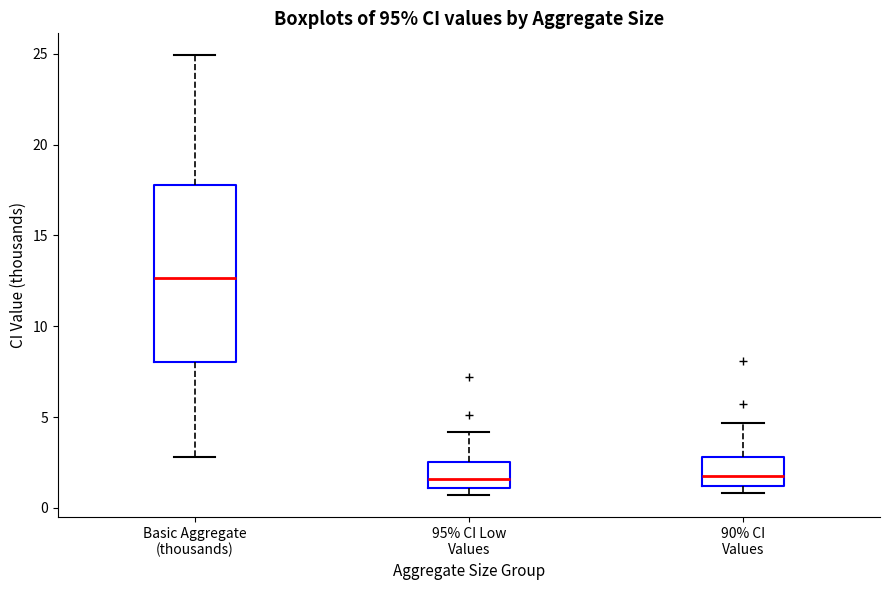

Where does the lower whisker of the box for Basic Aggregate (thousands) end on the y-axis? The values are not printed on the chart, so give them approximately, as read against the axis.

3.0